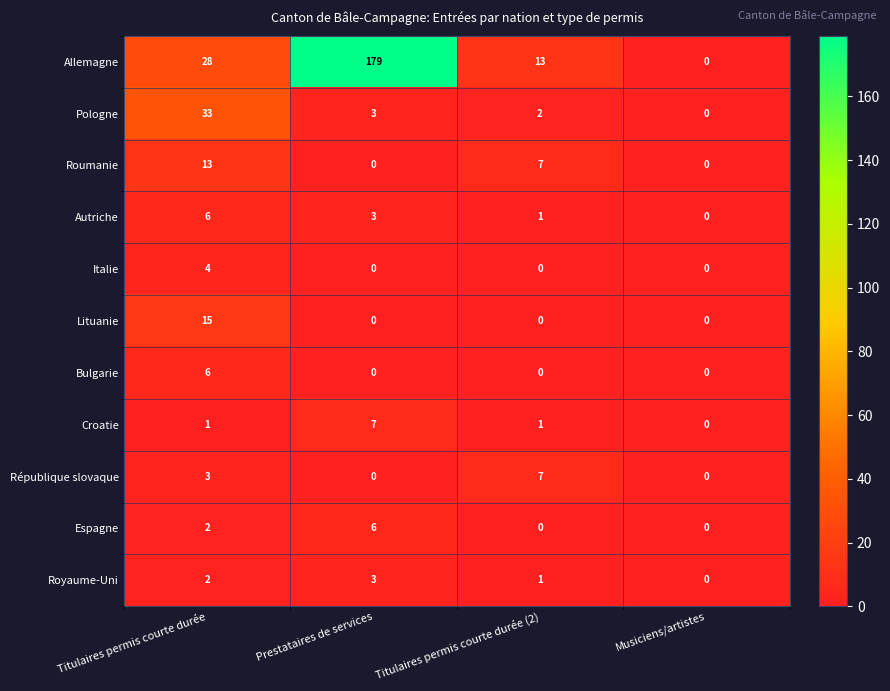

What is the sum of the République slovaque values at Titulaires permis courte durée (2) and Prestataires de services?

7